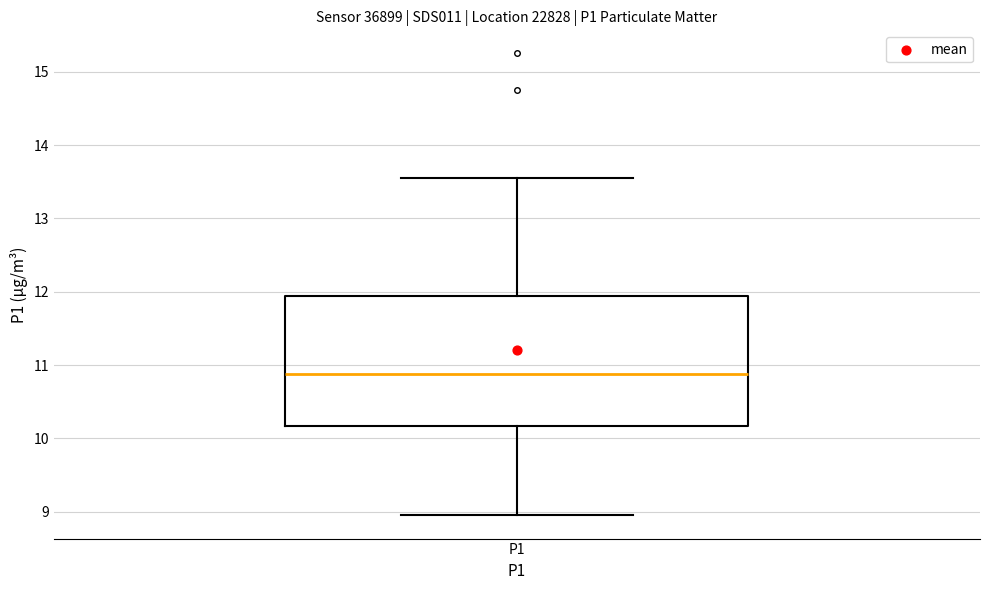

Read this box plot against the y-axis: the position of the median line, the range covered by the box, and the ends of both whiskers. The values are not printed on the chart, so give them approximately, as read against the axis.

median 10.9, box 10.2 to 11.9, whiskers 9.0 to 13.6